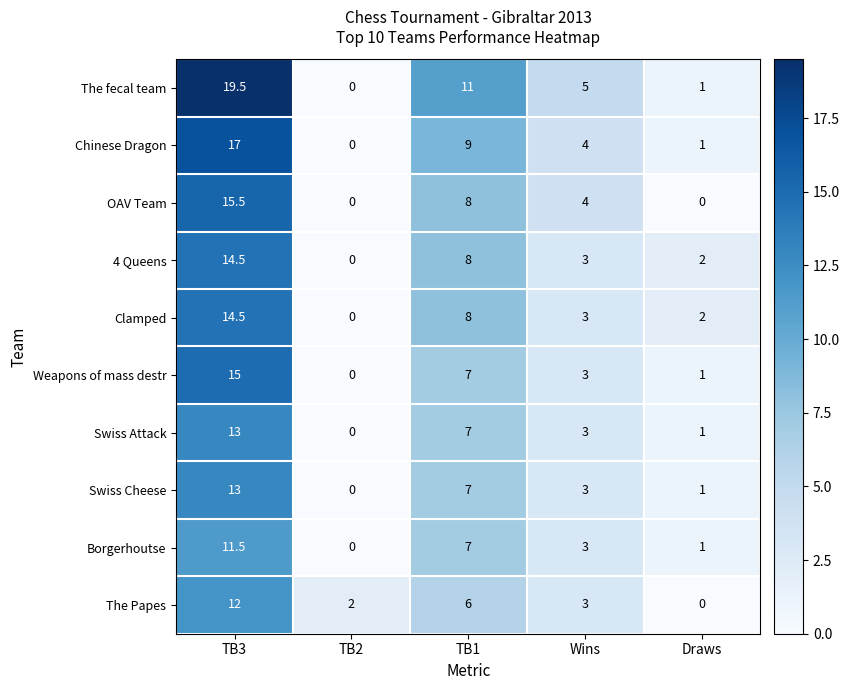

What is the total value across all series at Wins?

34.0